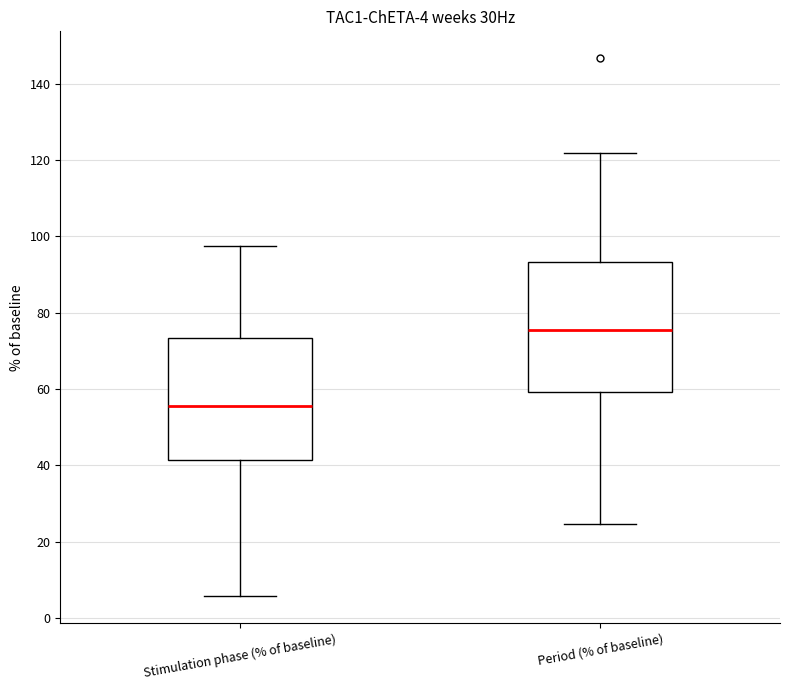

Which box has the lowest median line?

Stimulation phase (% of baseline)